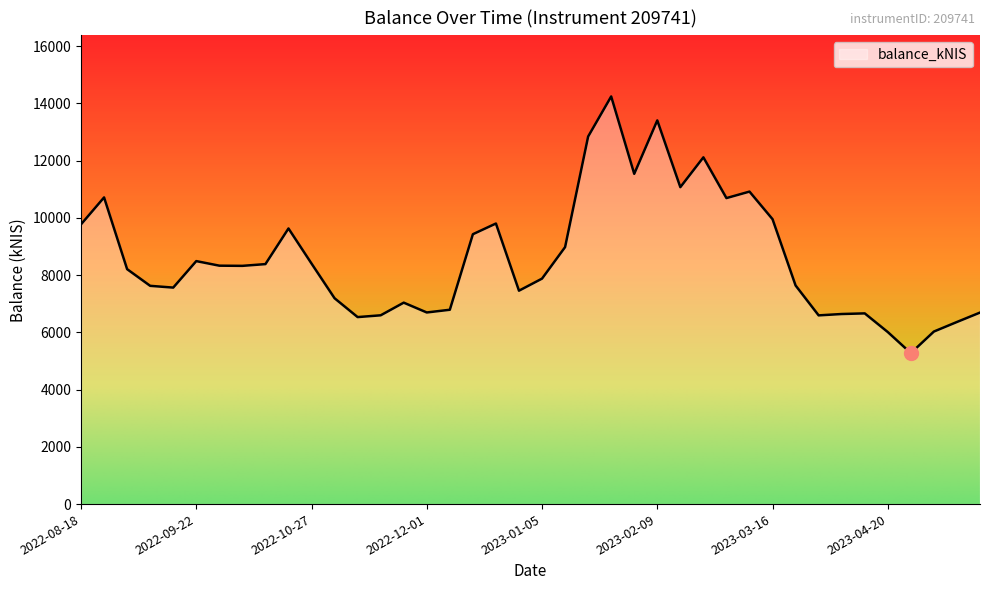

Count the number of categories in the chart.

40